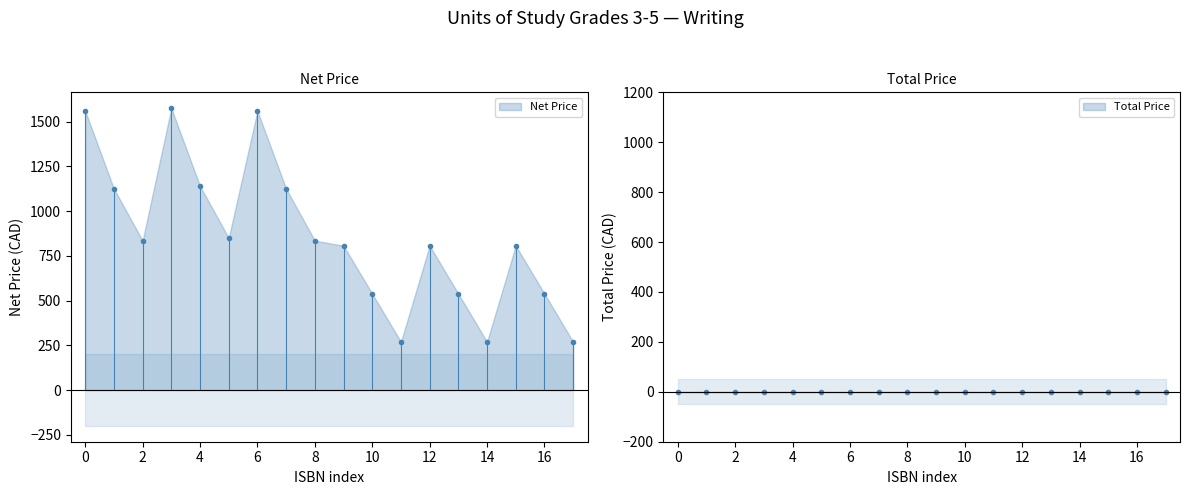

True or false: there are more than 0 points higher than both neighbors.

True